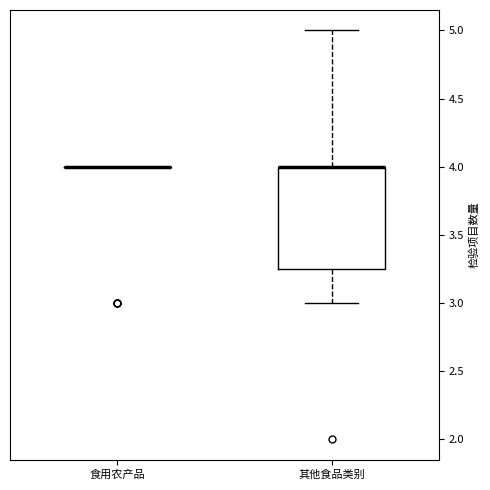

Comparing the boxes themselves (not the whiskers), which one is the tallest?

其他食品类别